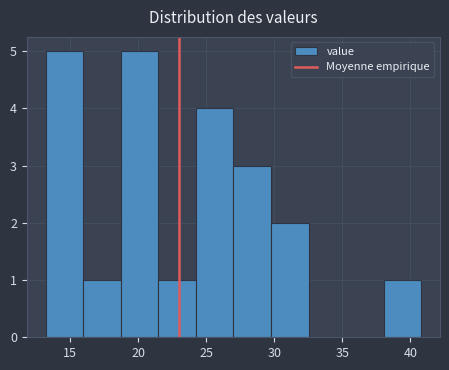

Reading left to right, list every bar in this chart as the range it spans on the x-axis followed by its height. Neither the bar edges nor the heights are printed on the chart, so give them approximately, as read against the axes.

13.0 to 16.0: 5
16.0 to 18.5: 1
18.5 to 21.5: 5
21.5 to 24.0: 1
24.0 to 27.0: 4
27.0 to 30.0: 3
30.0 to 32.5: 2
32.5 to 35.5: 0
35.5 to 38.0: 0
38.0 to 41.0: 1